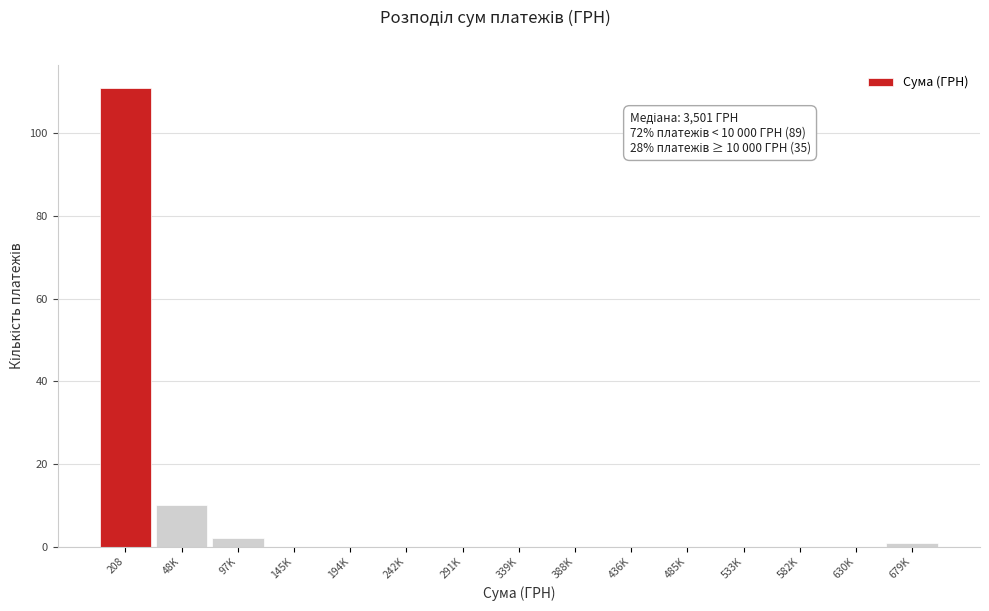

Reading right to left, list all the values displayed in this chart.

679K=1	630K=0	582K=0	533K=0	485K=0	436K=0	388K=0	339K=0	291K=0	242K=0	194K=0	145K=0	97K=2	48K=10	208=111